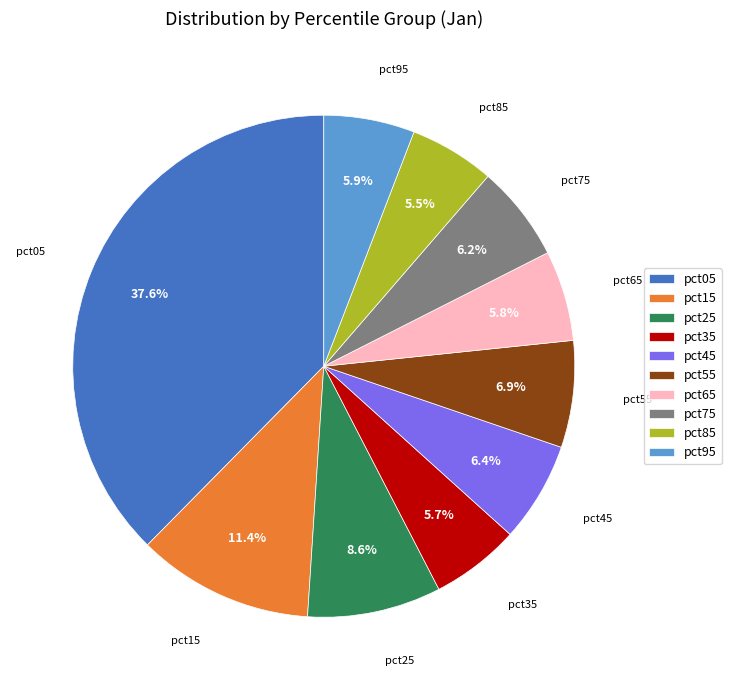

What is the largest slice in the pie chart?

pct05